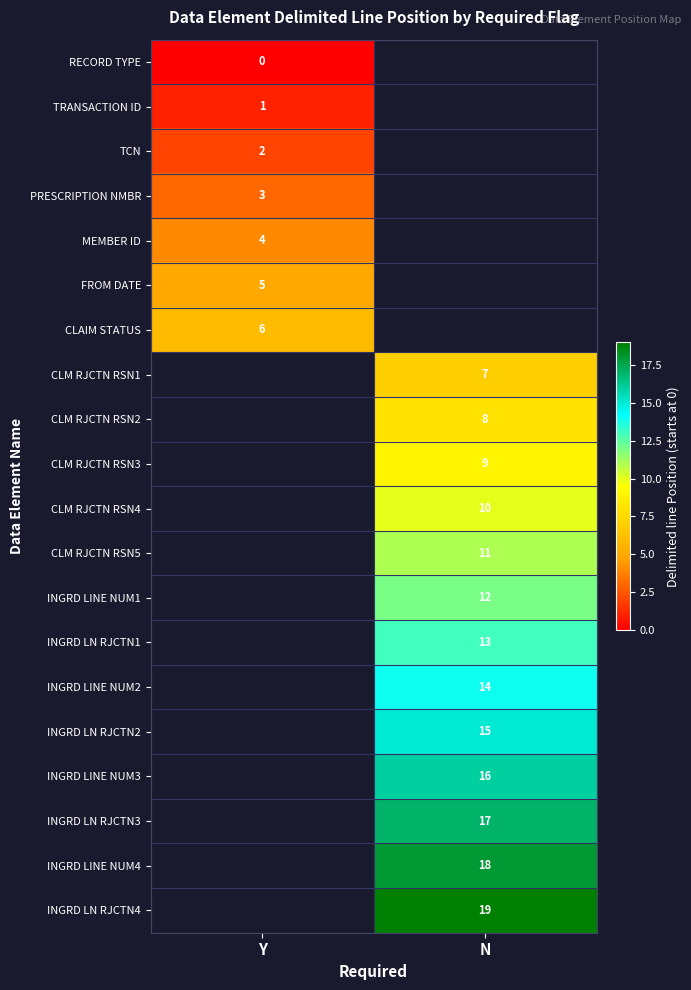

The value of INGRD LINE NUM2 at N is 21. True or false?

False